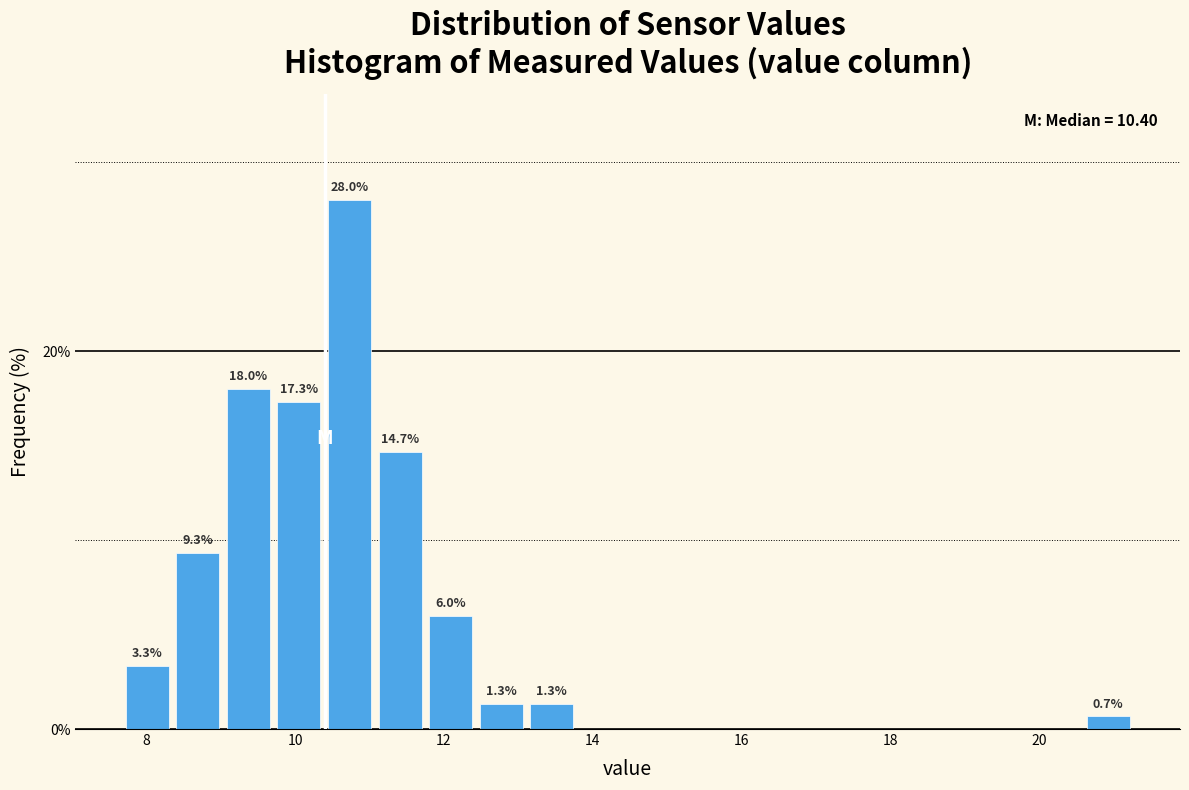

Read against the x-axis, roughly where is the centre of the tallest bar?

10.8